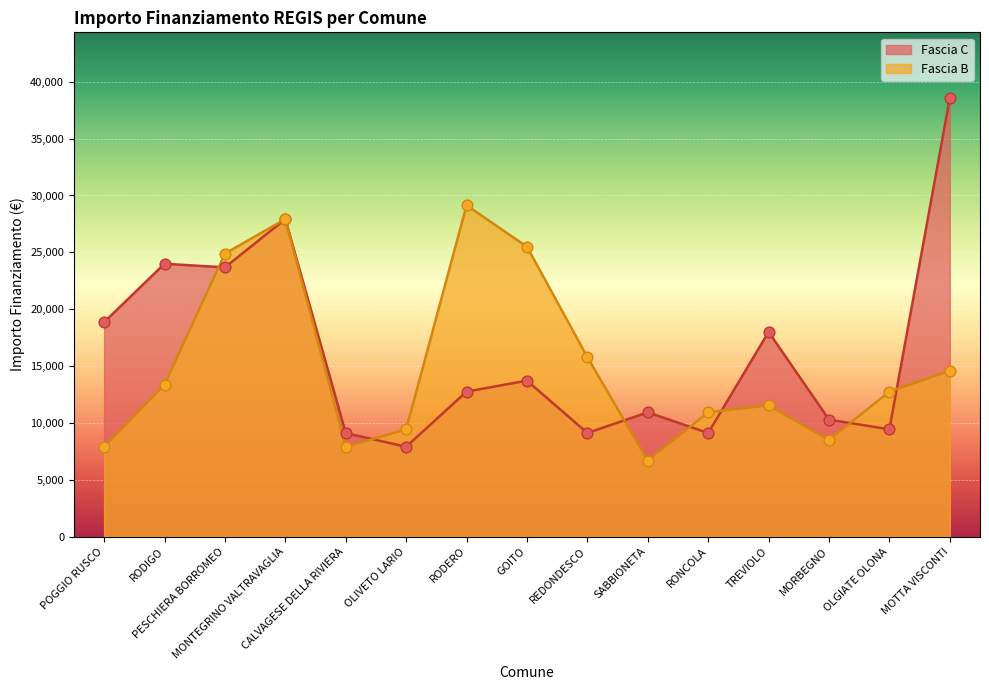

What is the total value across all series at MORBEGNO?

18782